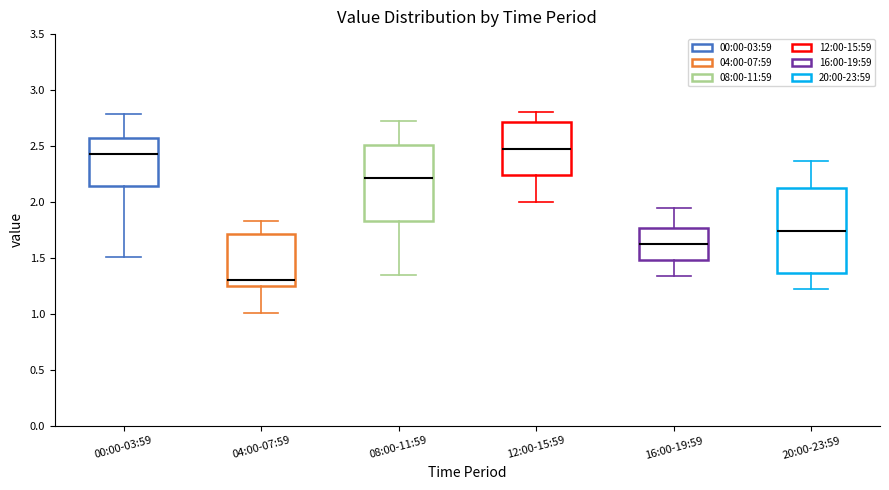

Which box is the tallest, from its lower edge to its upper edge?

20:00-23:59